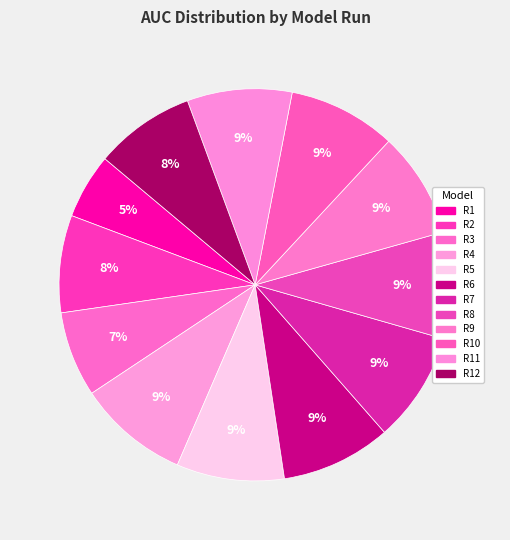

What percentage is the R1 slice, to the nearest percent?

5%